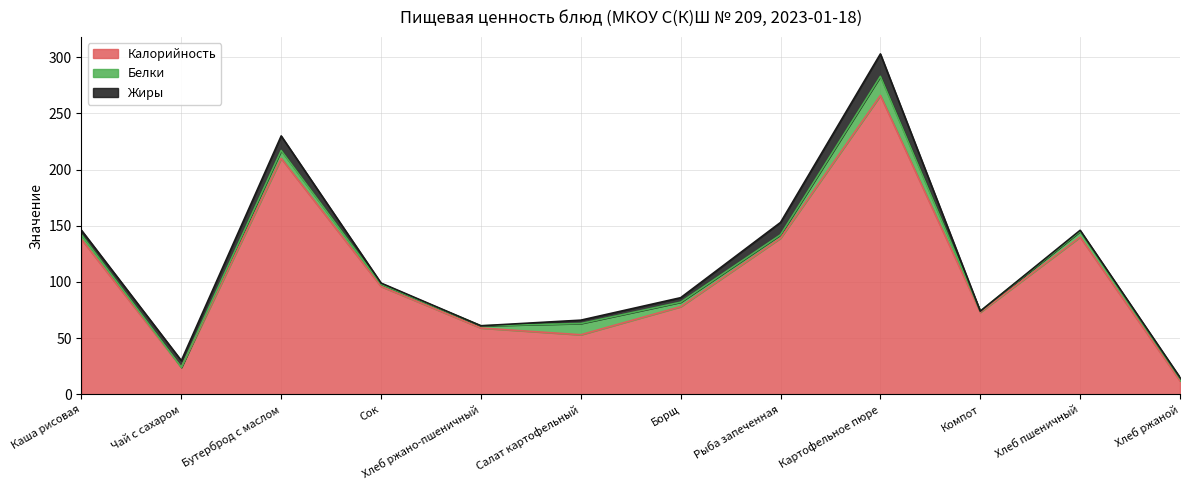

Reading left to right, what are all the values shown in this chart?

Калорийность: Каша рисовая=138	Чай с сахаром=24	Бутерброд с маслом=210	Сок=96	Хлеб ржано-пшеничный=59	Салат картофельный=53	Борщ=78	Рыба запеченная=139	Картофельное пюре=266	Компот=73	Хлеб пшеничный=140	Хлеб ржаной=12
Белки: Каша рисовая=4	Чай с сахаром=0	Бутерброд с маслом=7	Сок=2	Хлеб ржано-пшеничный=2	Салат картофельный=10	Борщ=4	Рыба запеченная=3	Картофельное пюре=17	Компот=1	Хлеб пшеничный=5	Хлеб ржаной=2
Жиры: Каша рисовая=4	Чай с сахаром=6	Бутерброд с маслом=13	Сок=1	Хлеб ржано-пшеничный=0	Салат картофельный=3	Борщ=4	Рыба запеченная=11	Картофельное пюре=20	Компот=0	Хлеб пшеничный=1	Хлеб ржаной=1